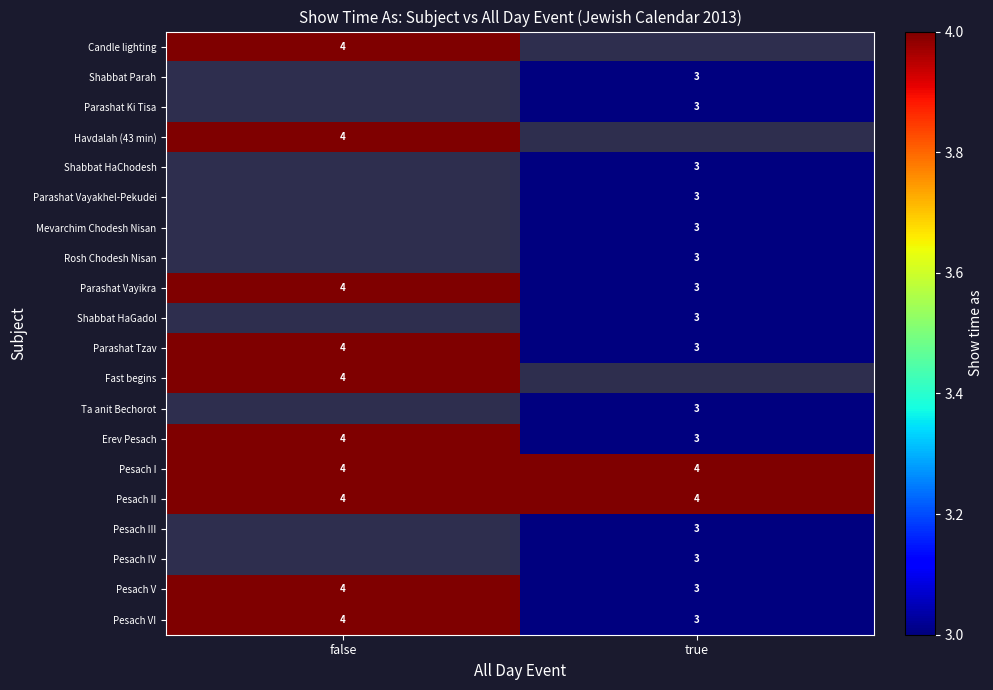

What is the minimum value for Parashat Tzav?

3